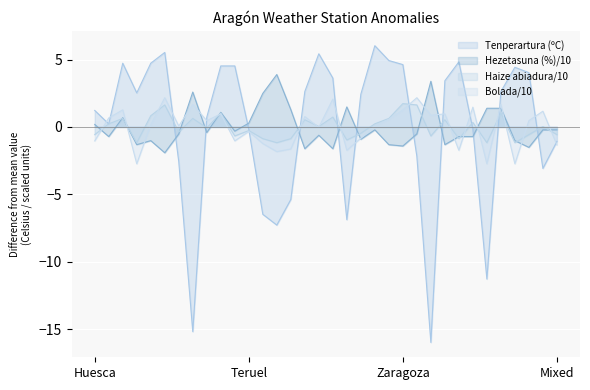

What is the maximum value shown in the chart?

6.0